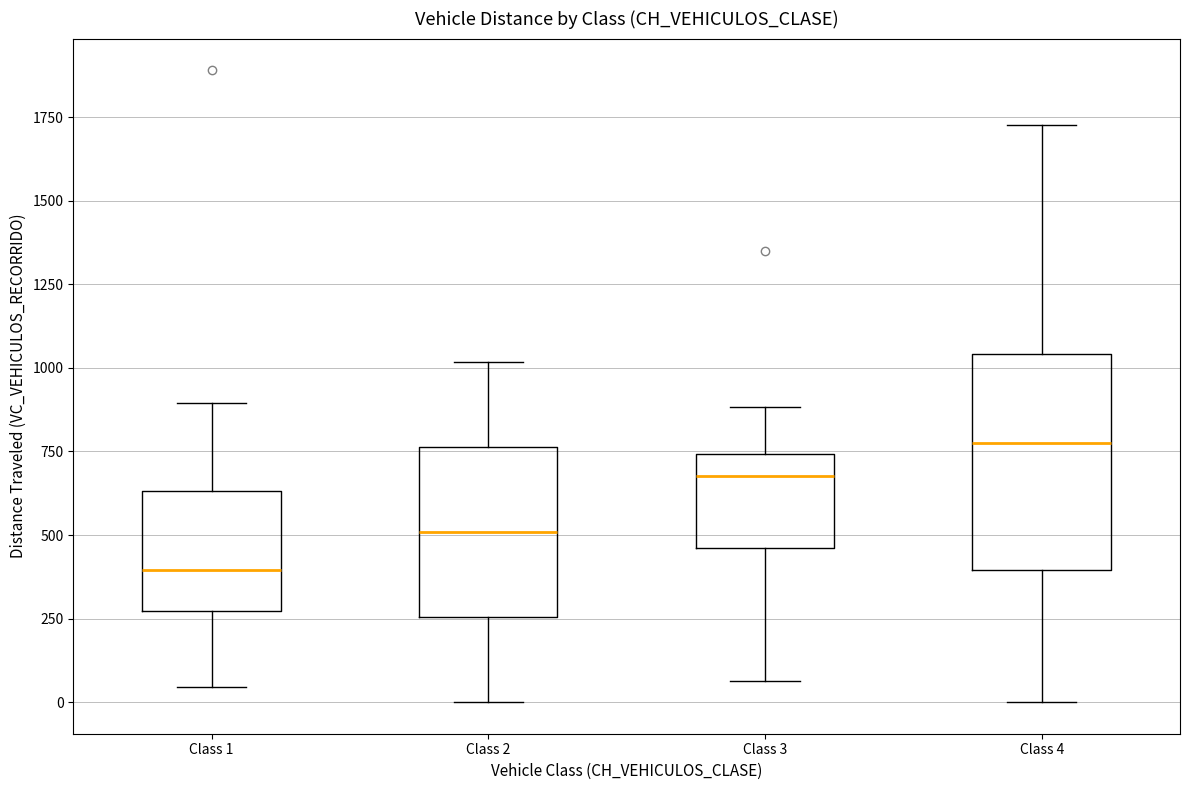

Where is the upper edge of the box for Class 3 on the y-axis? The values are not printed on the chart, so give them approximately, as read against the axis.

750